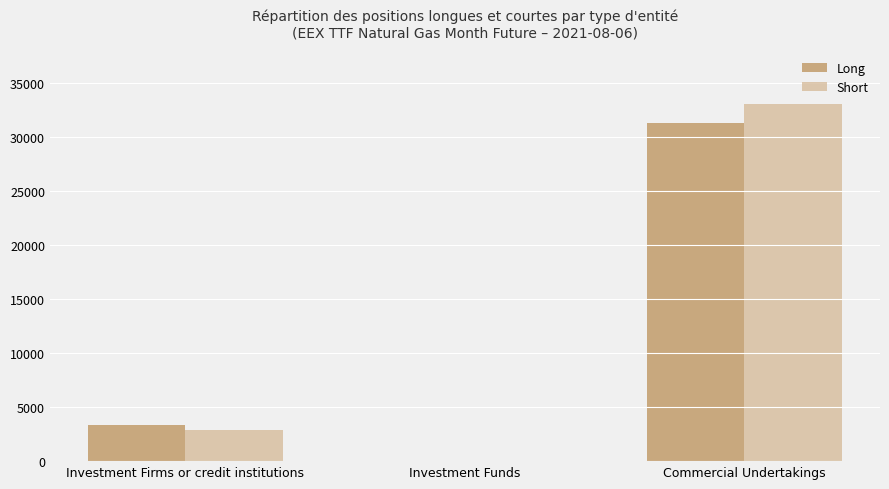

True or false: Short has a value of 56977.5 at Commercial Undertakings.

False